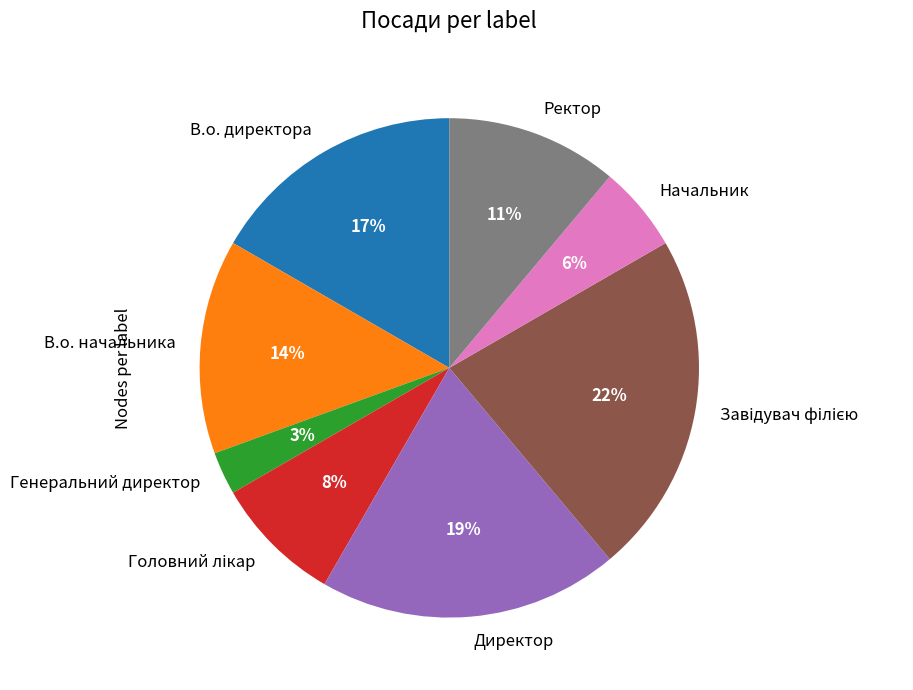

The Директор slice represents 13% of the pie. True or false?

False